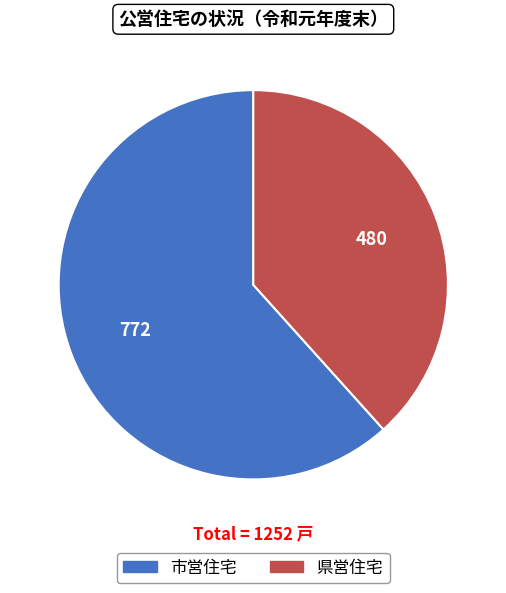

Is there a majority slice in this chart?

Yes